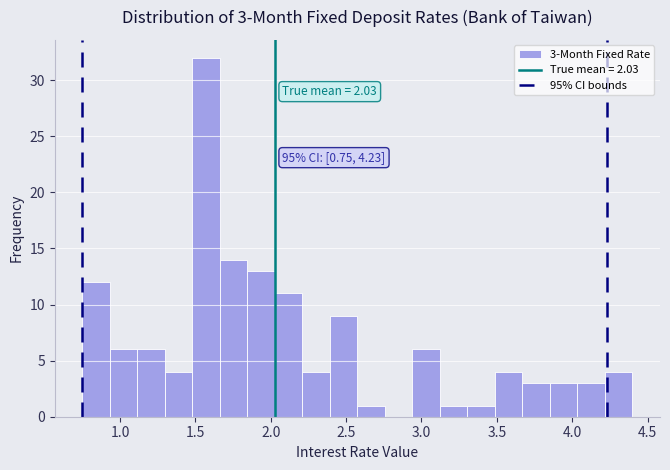

Around what value on the x-axis is the tallest bar? Give the approximate position of its centre, as read against the axis.

1.55